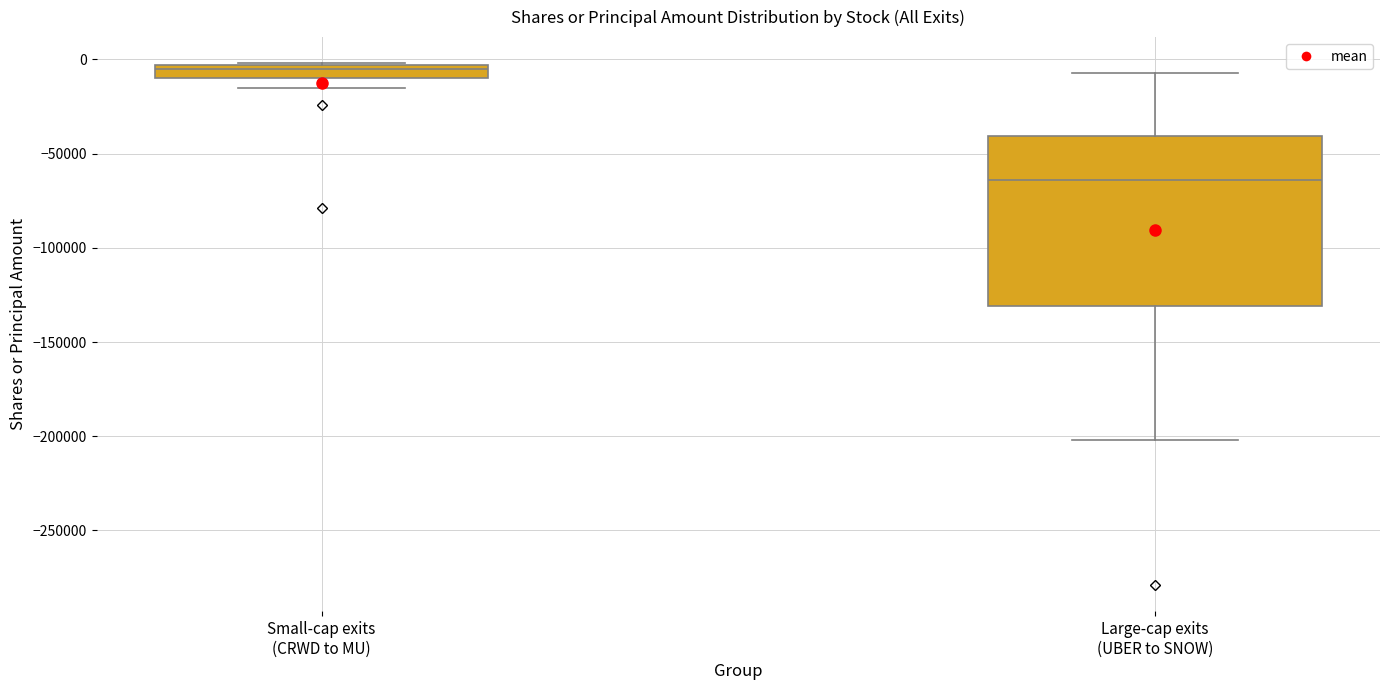

Which box has the lowest median line?

Large-cap exits (UBER to SNOW)